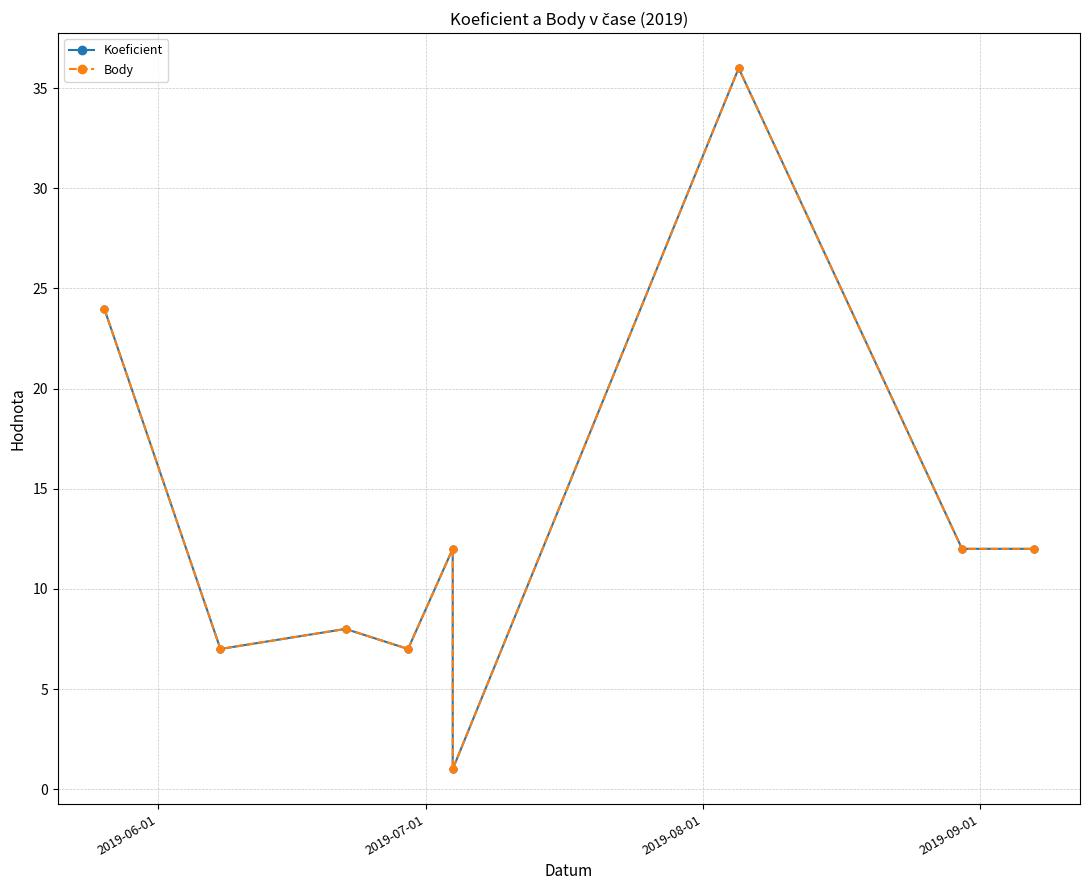

At which label does Koeficient first exceed 12?

2019-06-01